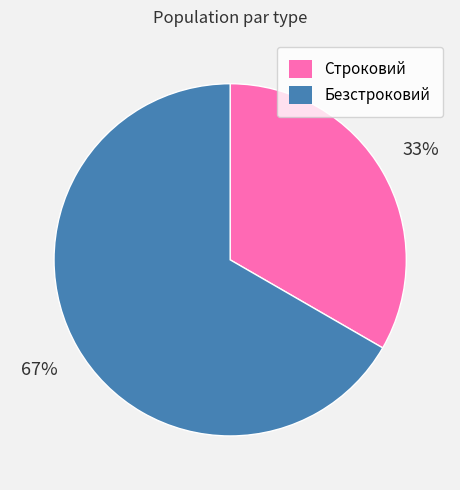

Rank the categories by value from highest to lowest.

Безстроковий, Строковий